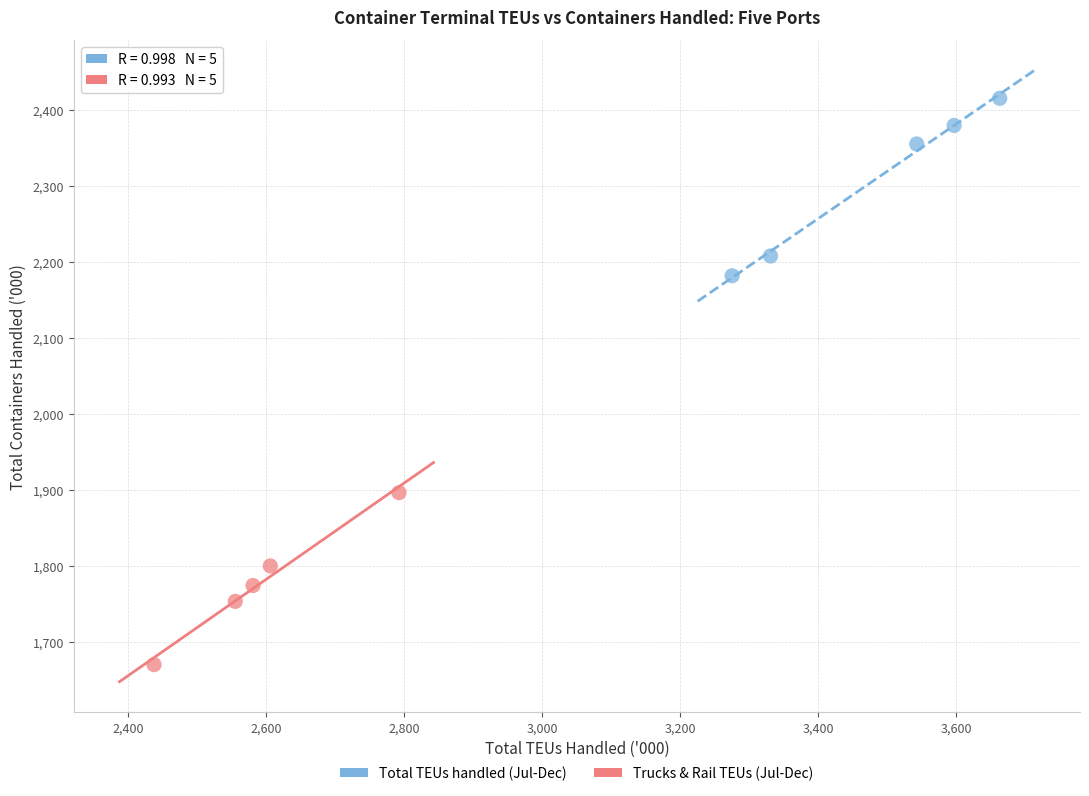

Which series contains the highest Y value?

Total TEUs handled (Jul-Dec)